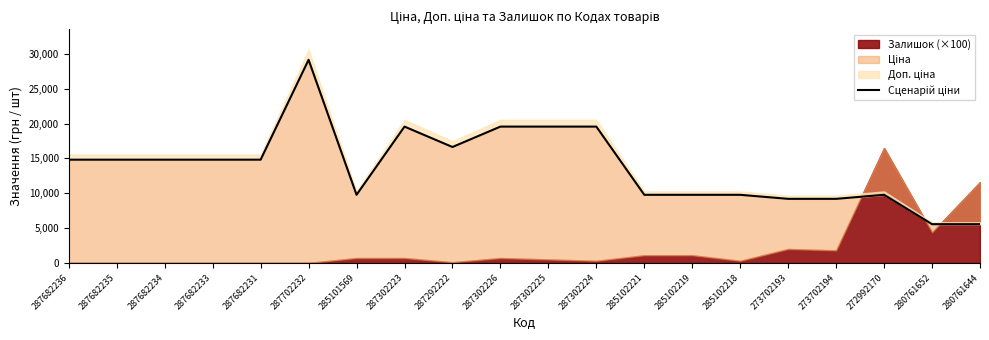

What is the approximate value at 287682233?

14817.6